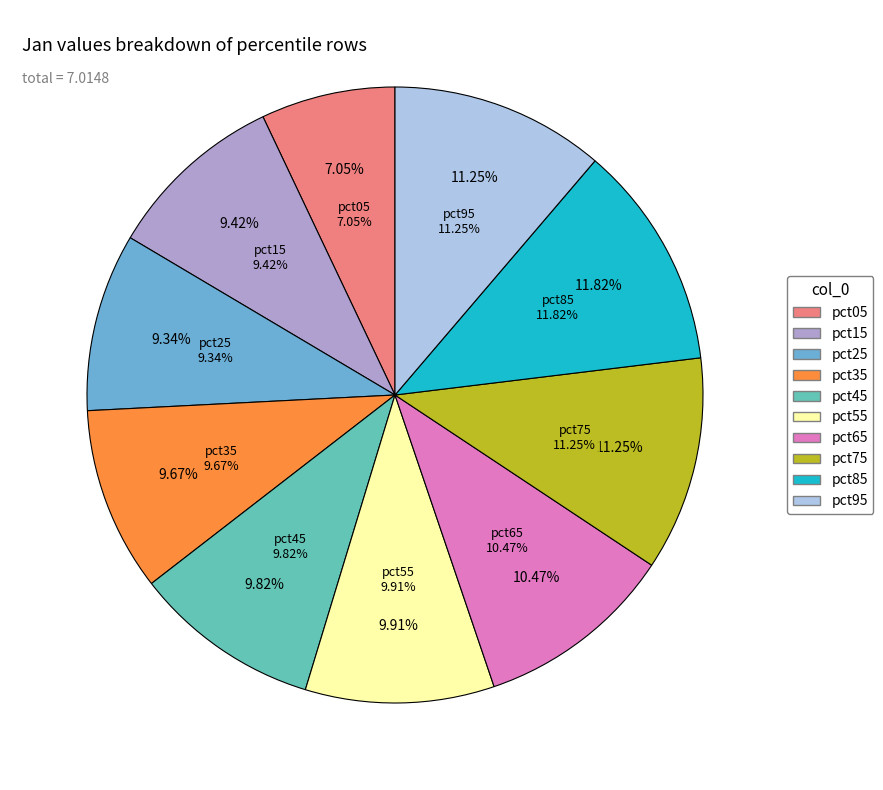

Which slice is the smallest?

pct05